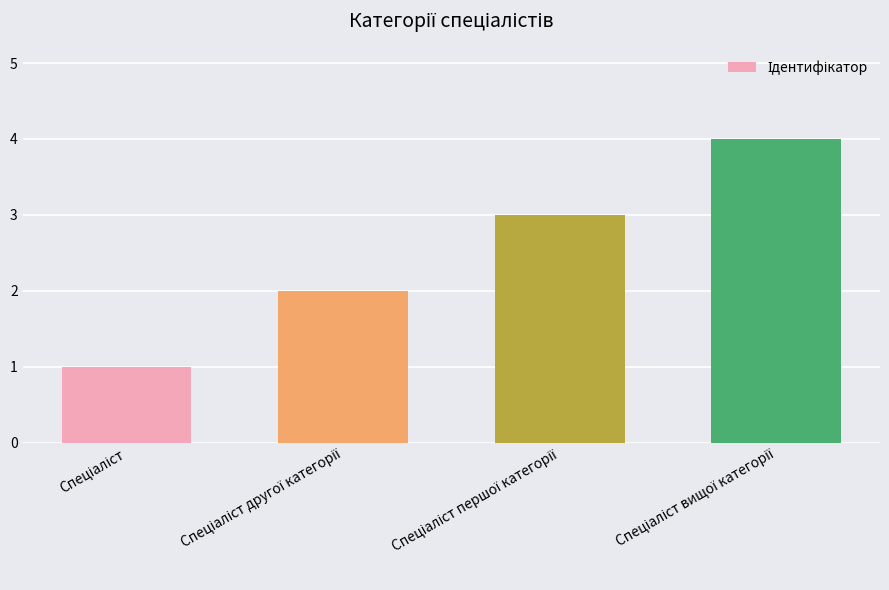

Count the values in the range 2 to 4.

3